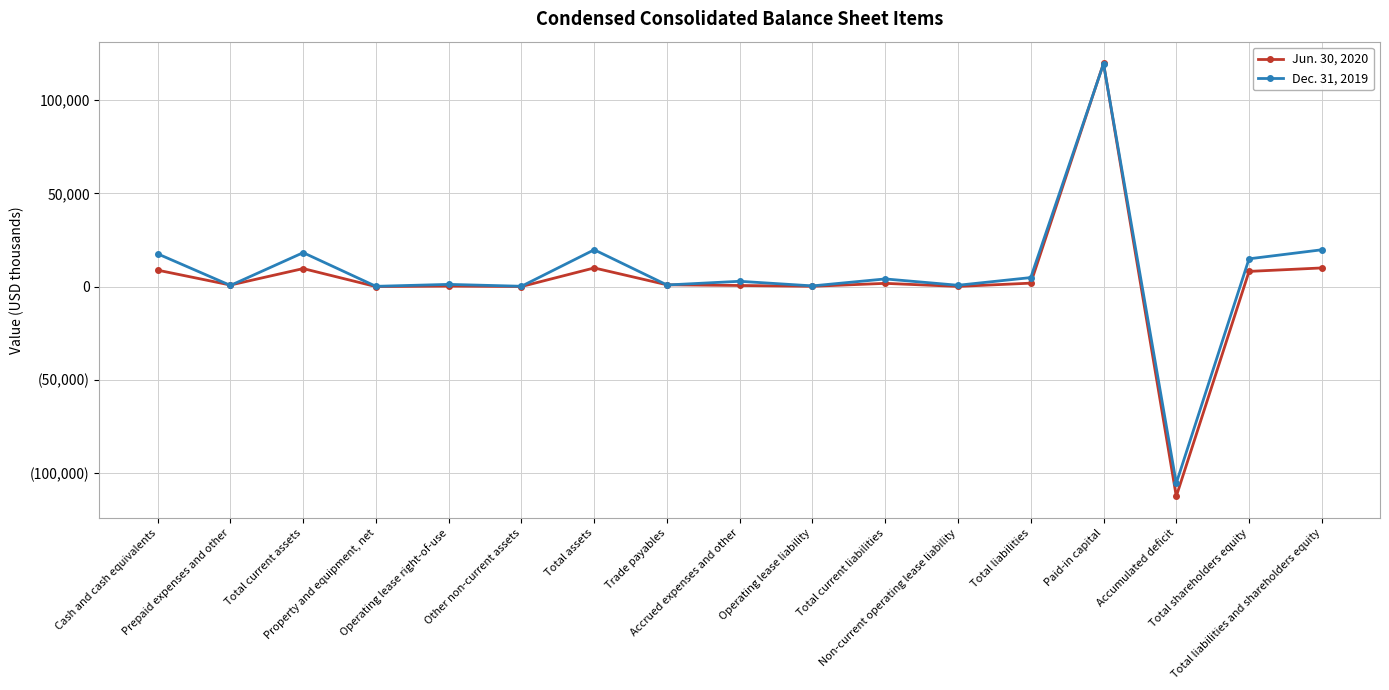

Is this an area chart (filled region under the line)?

No